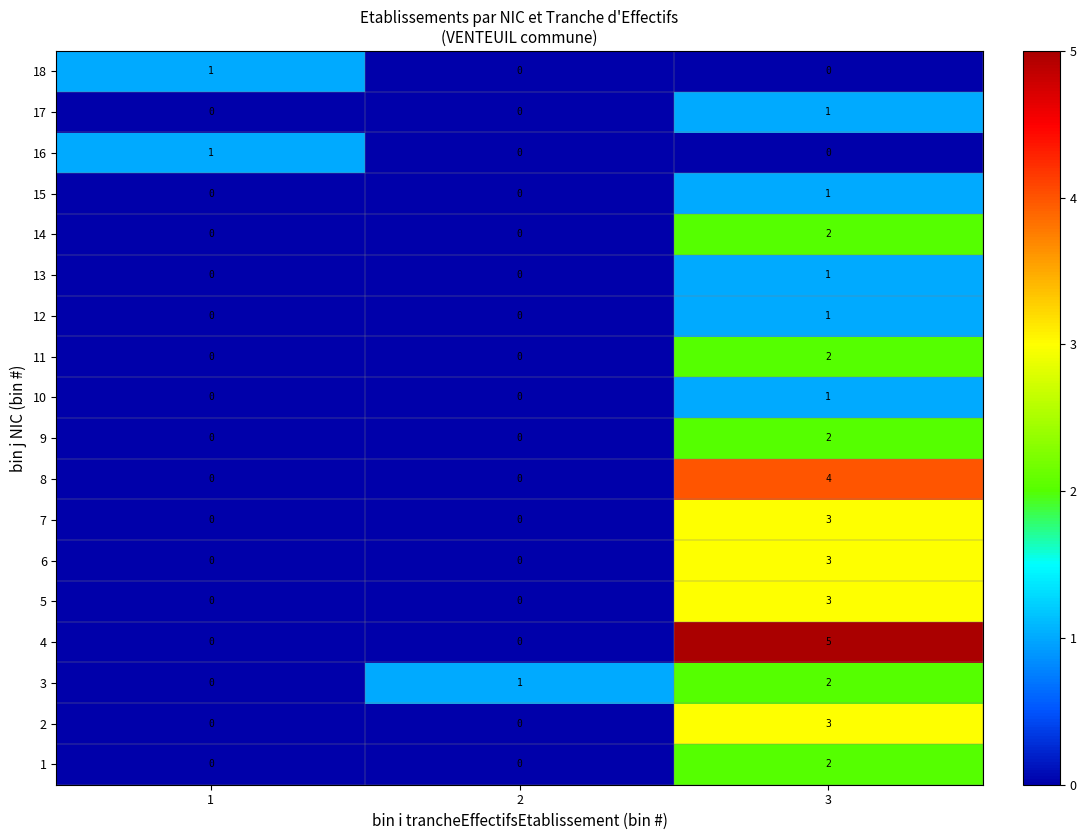

Which series changed the most between 1 and 3?

4